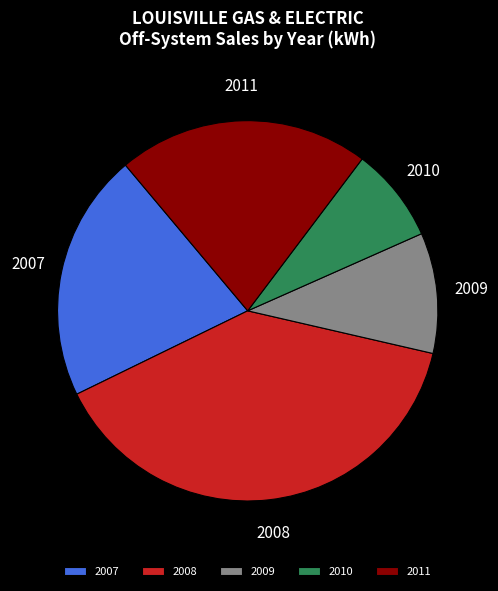

How many slices are in this pie chart?

5